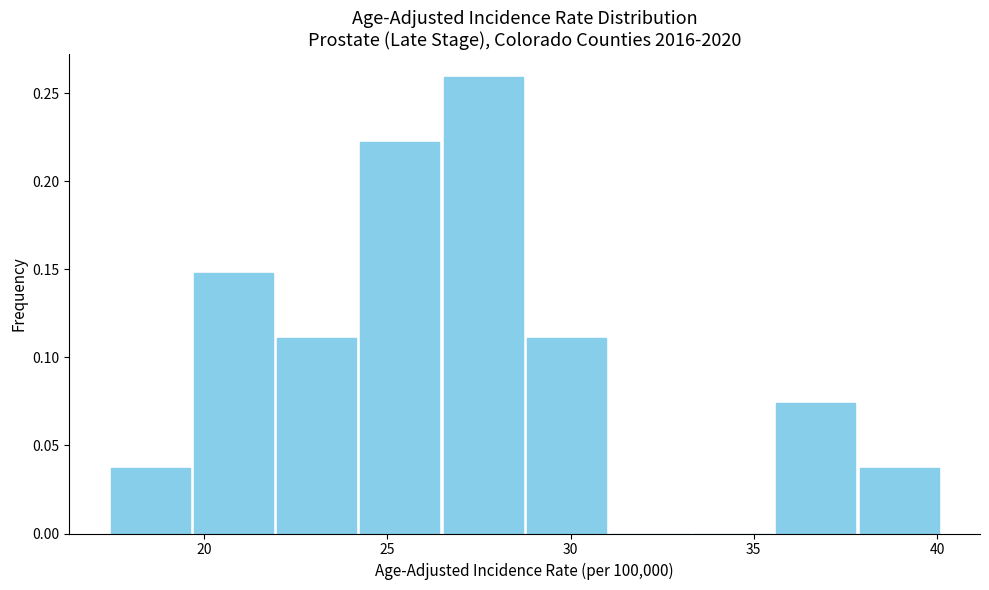

Over which range of the x-axis is the bar tallest?

26.5 to 29.0